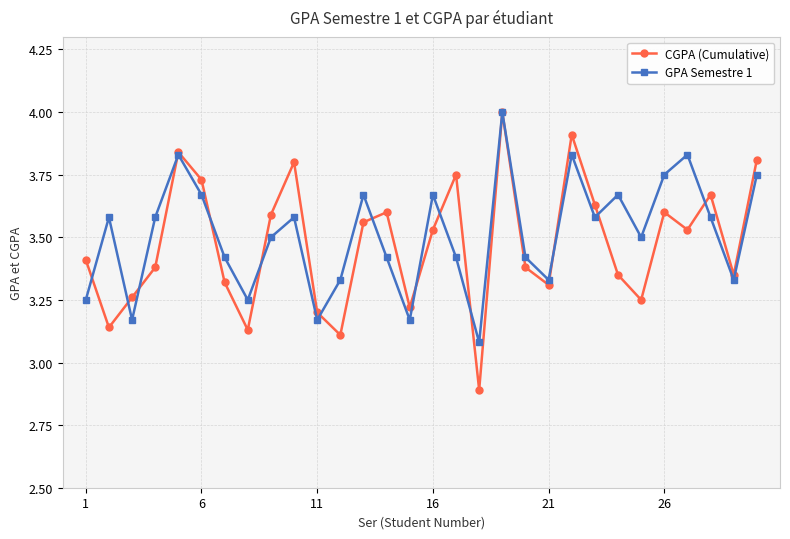

How many interior local peaks does the GPA Semestre 1 series have?

9